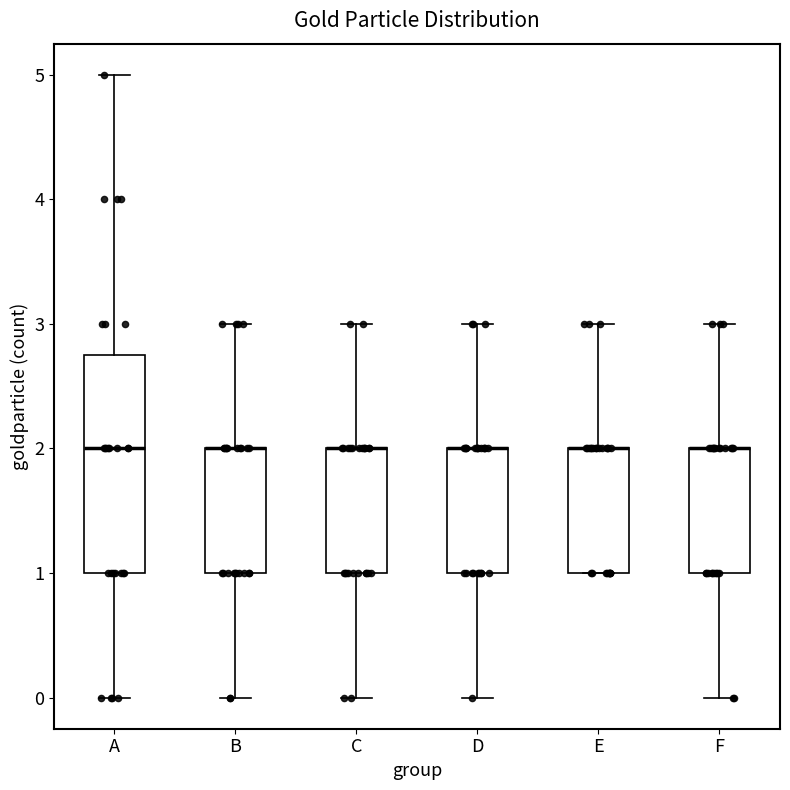

Reading left to right, read every box against the y-axis: the position of its median line, the range the box covers, and the ends of its whiskers. The values are not printed on the chart, so give them approximately, as read against the axis.

A: median 2.0, box 1.0 to 2.8, whiskers 0.0 to 5.0
B: median 2.0 (drawn on the box's upper edge), box 1.0 to 2.0, whiskers 0.0 to 3.0
C: median 2.0 (drawn on the box's upper edge), box 1.0 to 2.0, whiskers 0.0 to 3.0
D: median 2.0 (drawn on the box's upper edge), box 1.0 to 2.0, whiskers 0.0 to 3.0
E: median 2.0 (drawn on the box's upper edge), box 1.0 to 2.0, whiskers 1.0 to 3.0
F: median 2.0 (drawn on the box's upper edge), box 1.0 to 2.0, whiskers 0.0 to 3.0